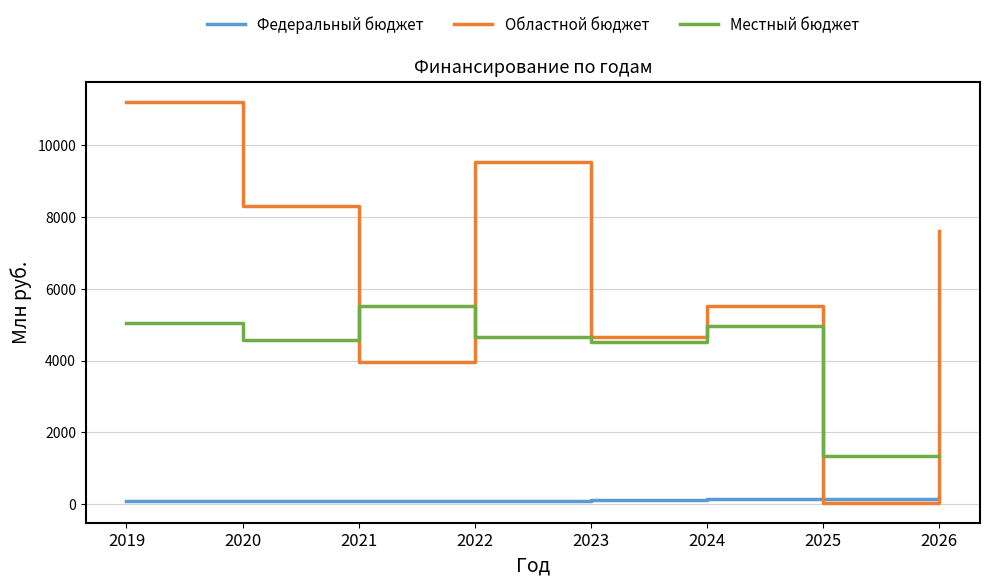

The Федеральный бюджет series shows 88.0 at 2020. True or false?

True